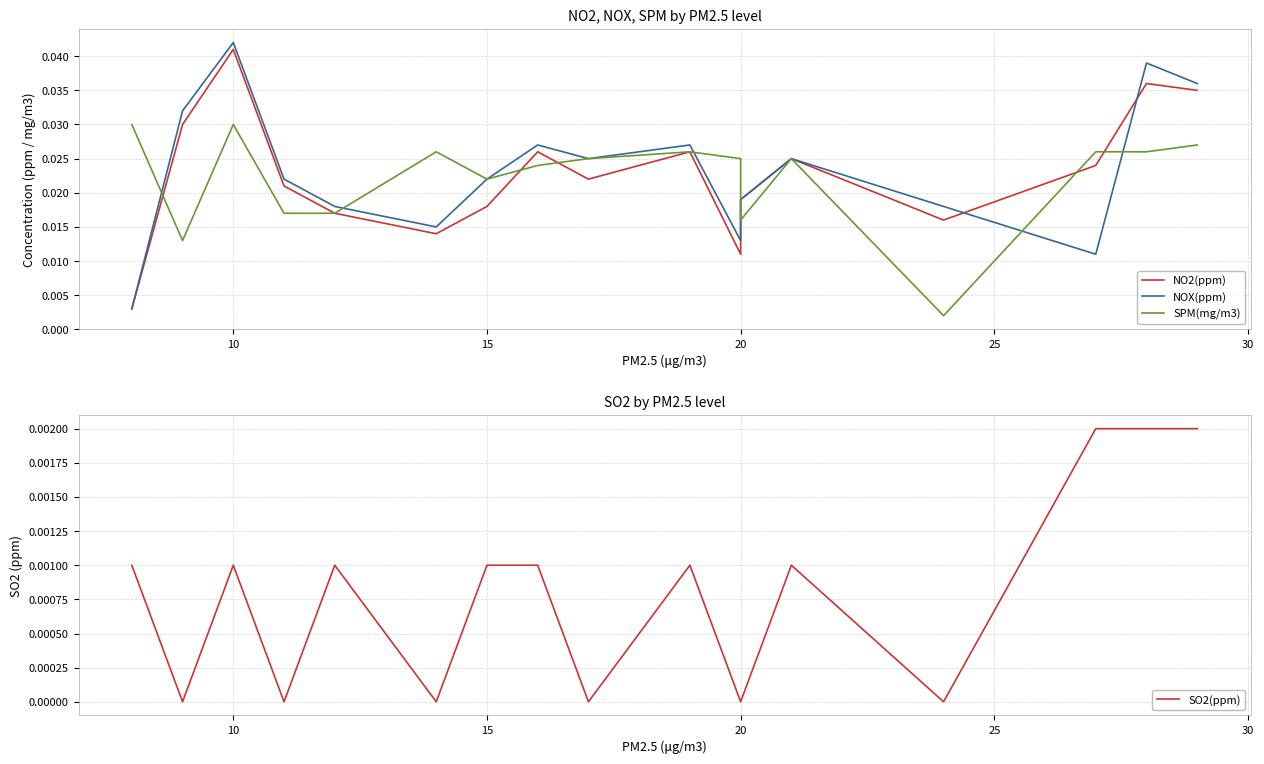

True or false: SPM(mg/m3) and NO2(ppm) intersect in this chart.

True